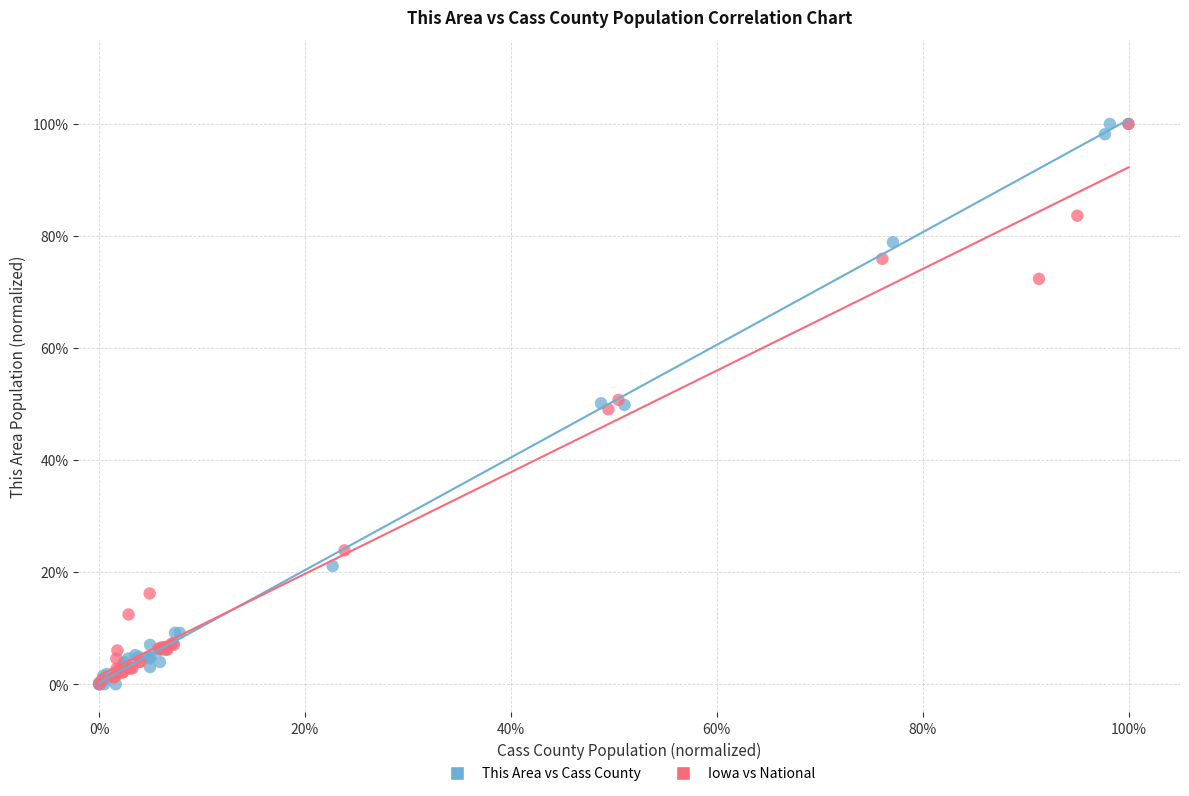

What are all the series names shown in the legend?

This Area vs Cass County, Iowa vs National